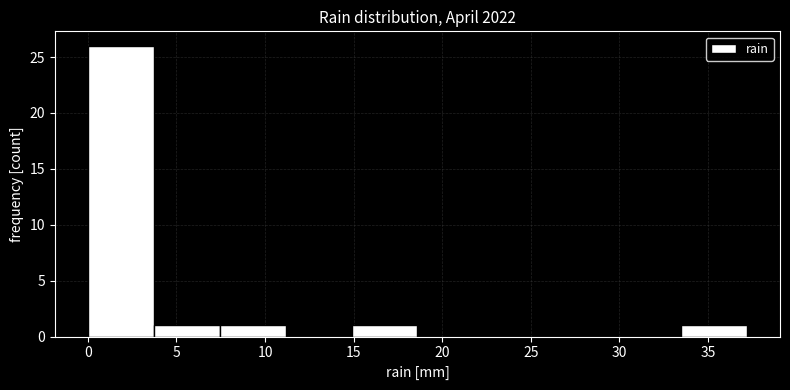

Over which range of the x-axis is the bar tallest?

0.0 to 3.5